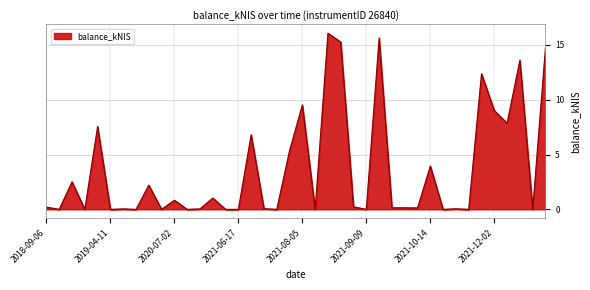

What is the greatest value displayed?

16.1